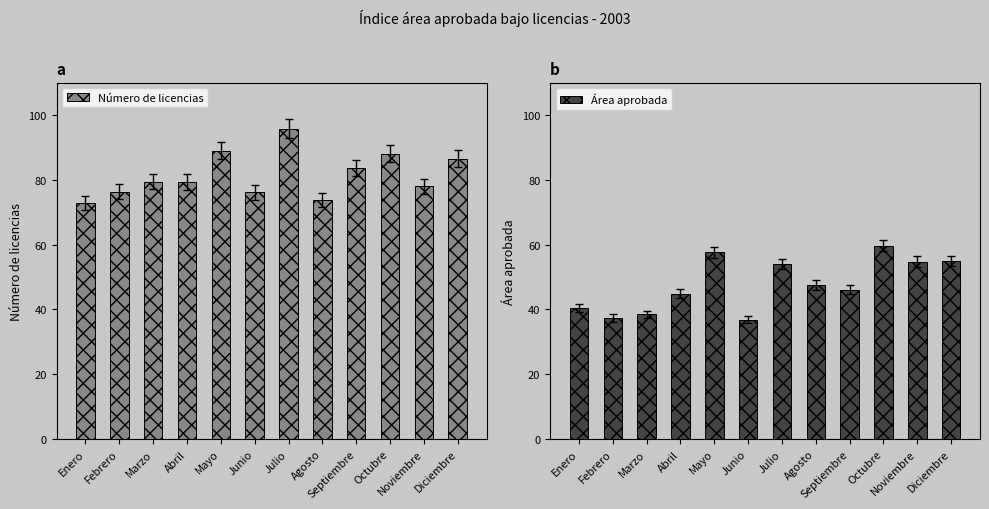

At which category does the chart reach its peak across all series?

Julio